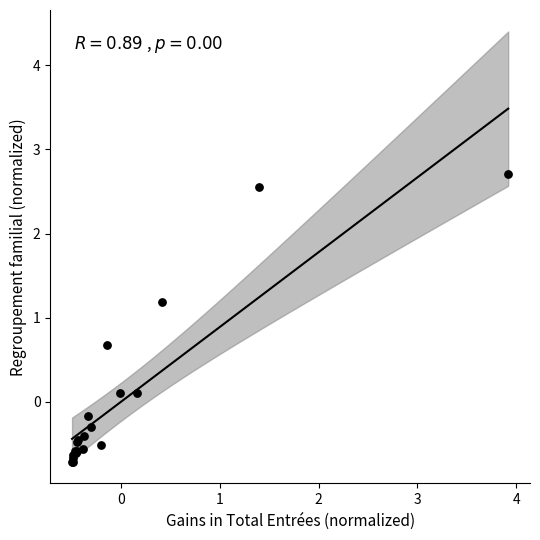

What Y value in the scatter plot is closest to 1?

1.2